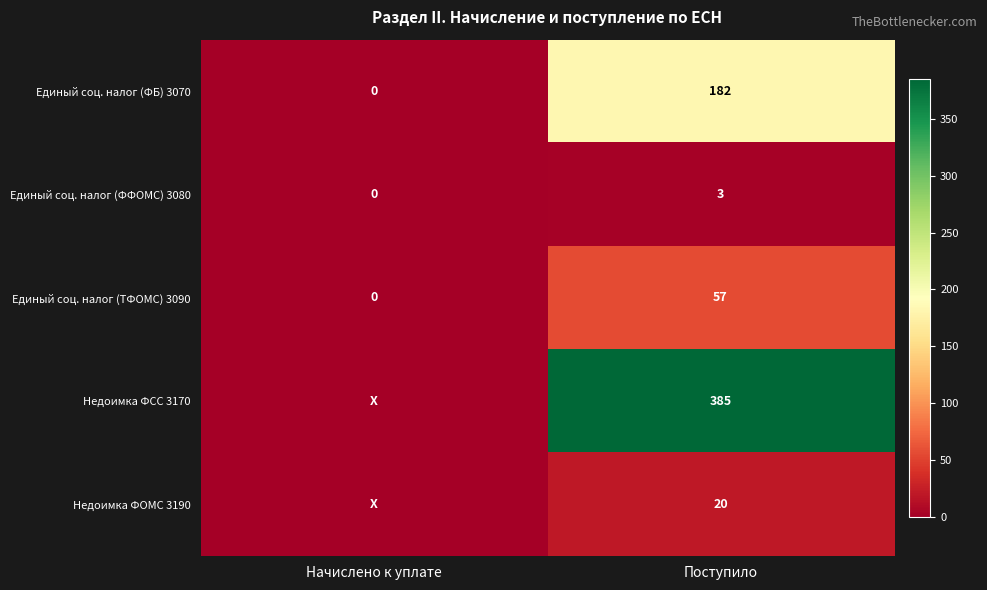

At which category is the sum across all series the highest?

Поступило